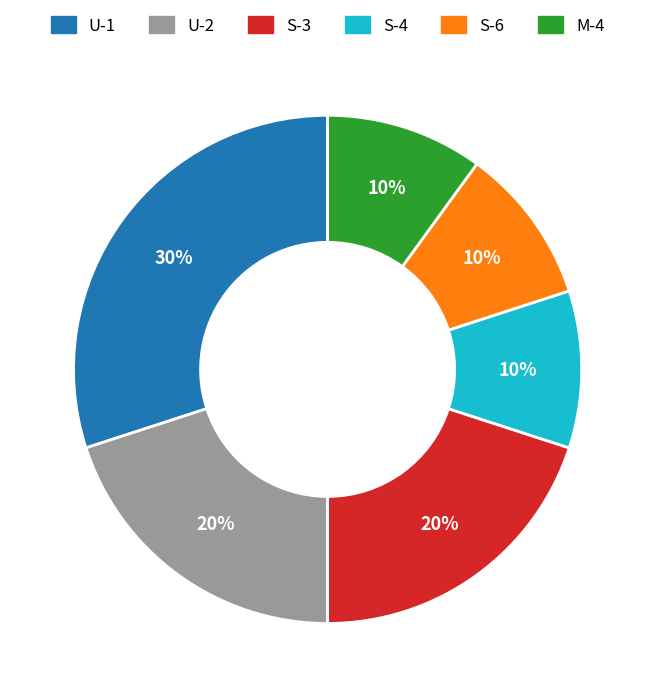

Does U-2 represent more than half of the total?

No